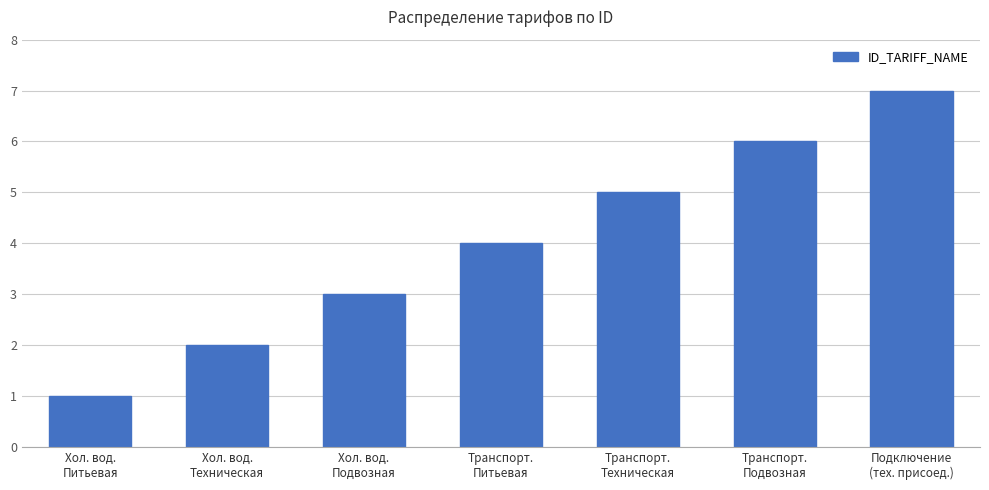

Which has a higher value, Хол. вод.
Техническая or Транспорт.
Подвозная?

Транспорт.
Подвозная